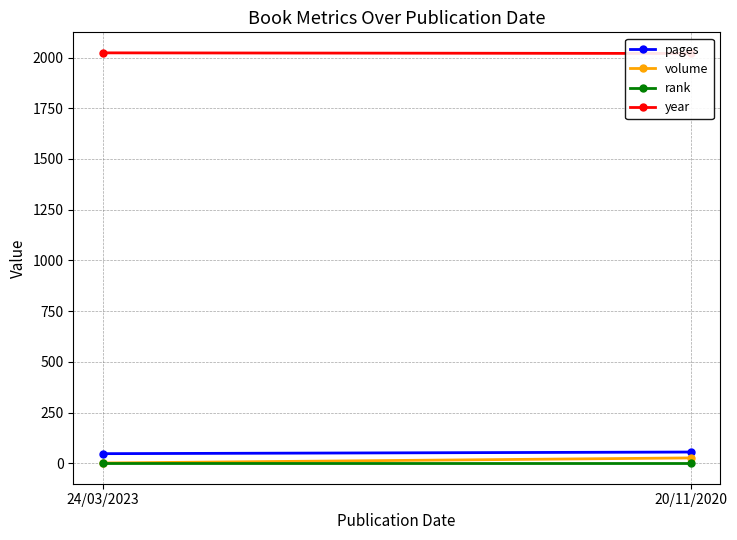

What is the label of the 1st point from the left?

24/03/2023